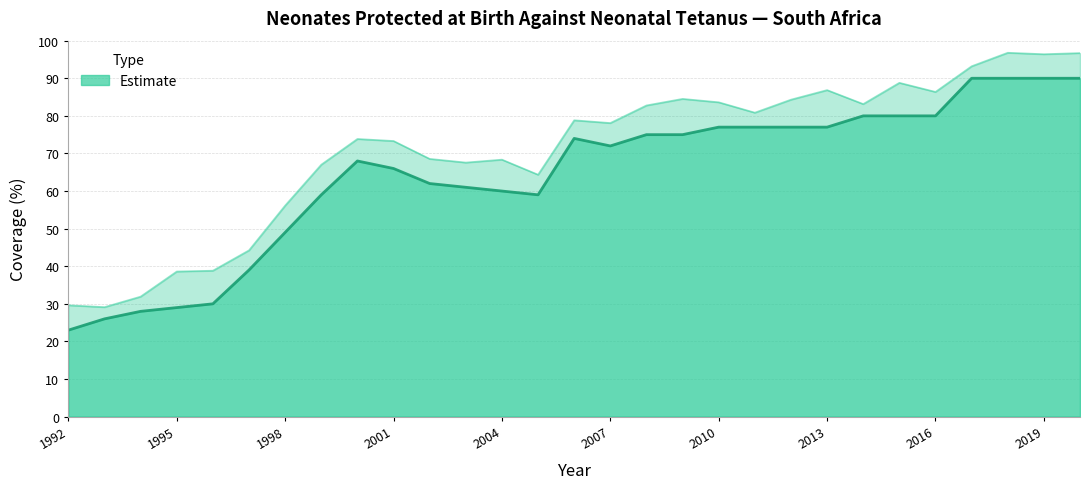

What is the sum of the values at 2008 and 1999?

134